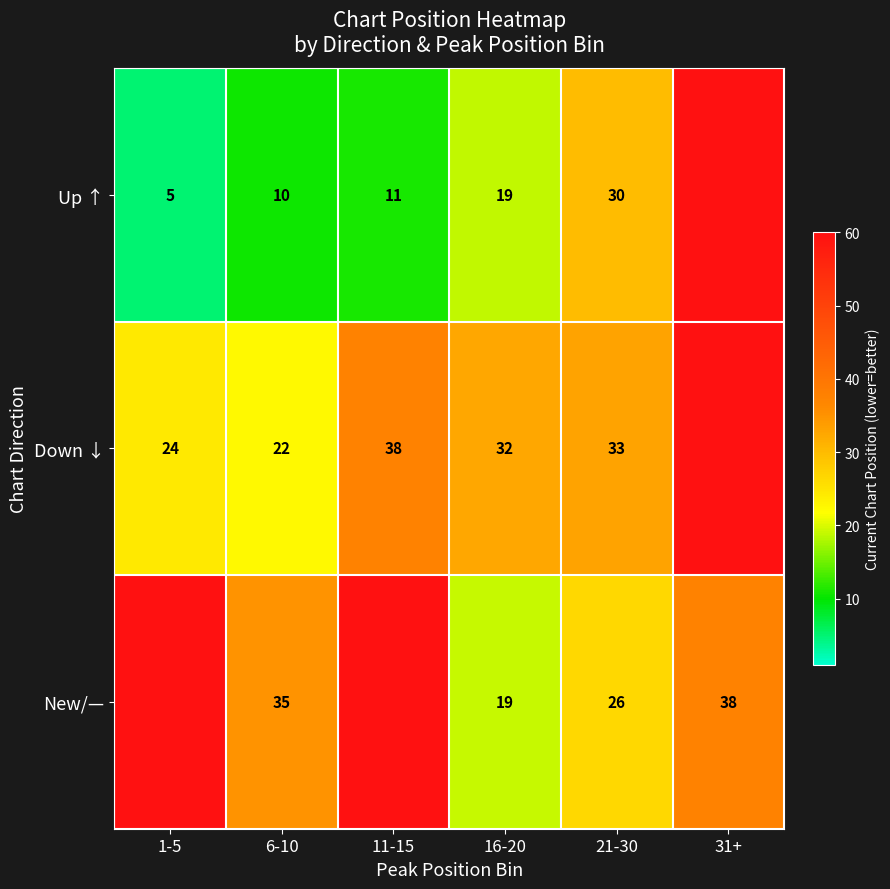

Is the value of Up ↑ at 16-20 greater than the value of Down ↓ at 11-15?

No